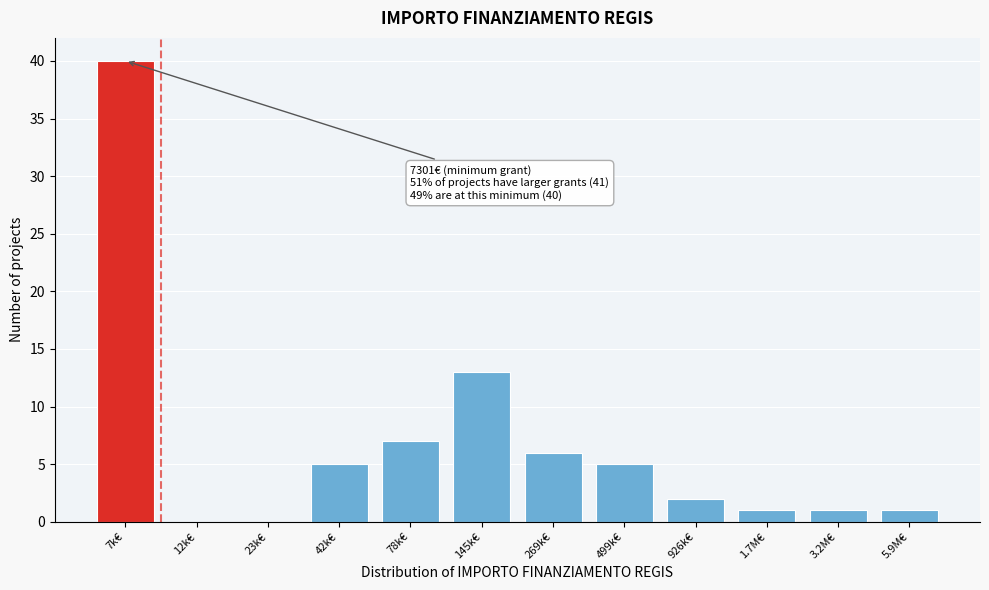

Reading left to right, transcribe all the data shown in this chart.

7k€=40	12k€=0	23k€=0	42k€=5	78k€=7	145k€=13	269k€=6	499k€=5	926k€=2	1.7M€=1	3.2M€=1	5.9M€=1